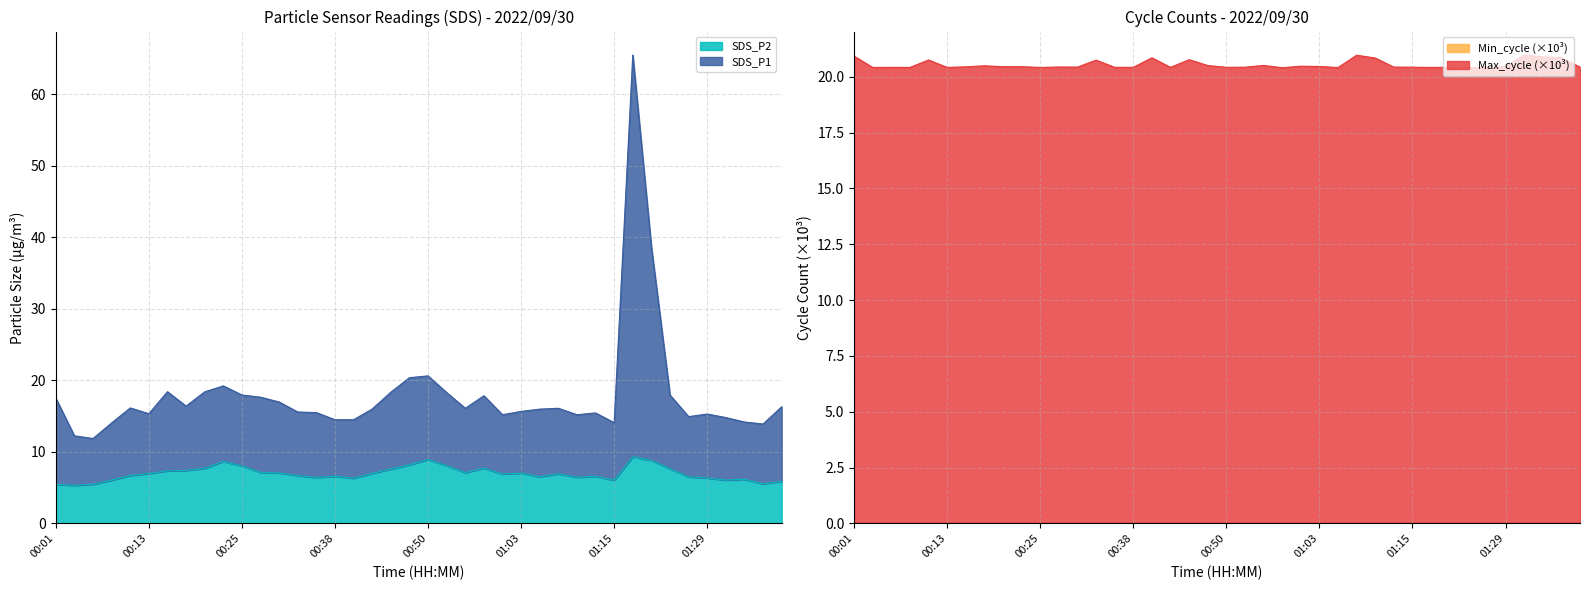

What is the greatest value displayed?

65.5